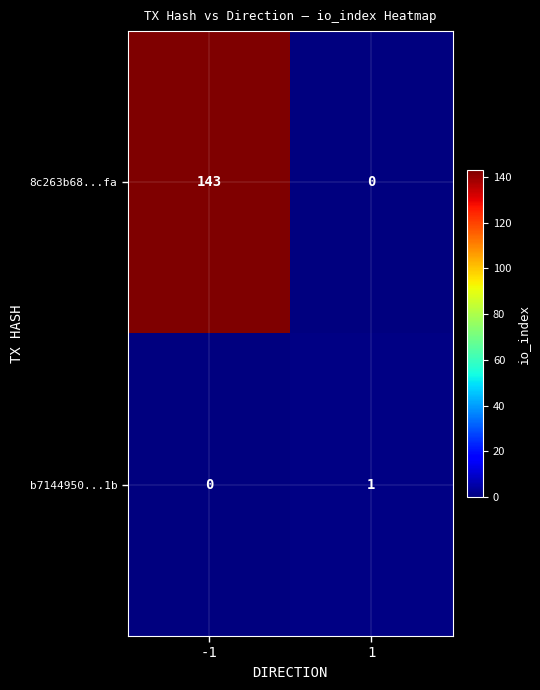

What is the total value across all series at 1?

1